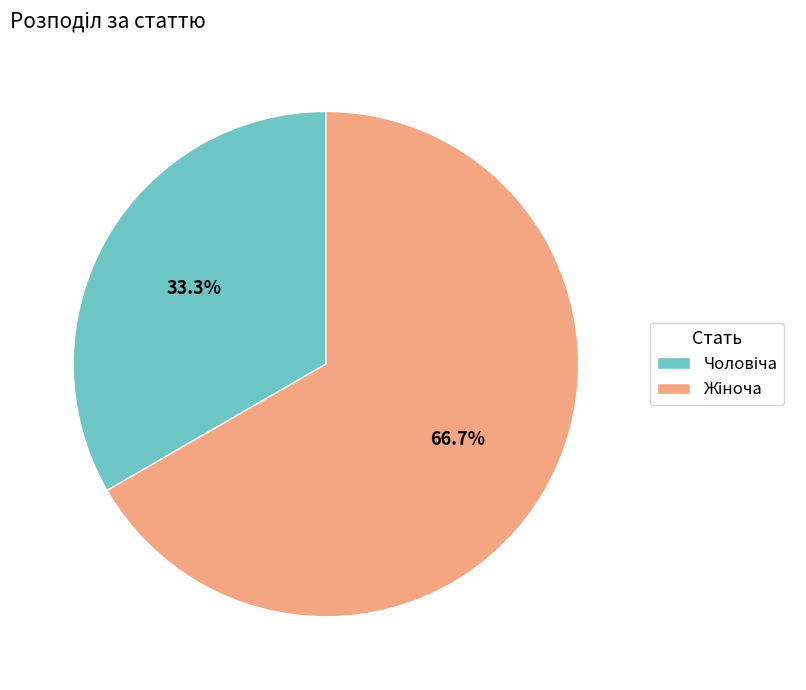

Is there any slice that represents more than half of the pie?

Yes